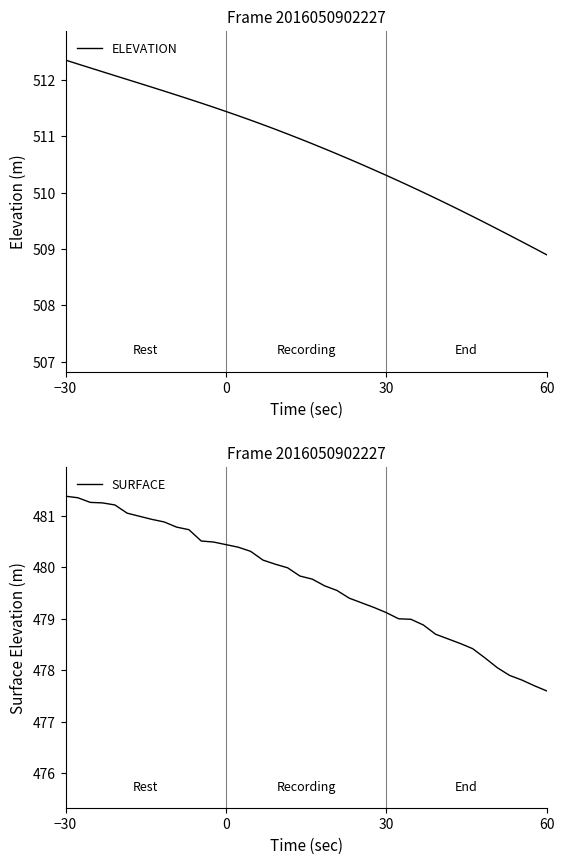

What is the highest value of the SURFACE series?

481.4